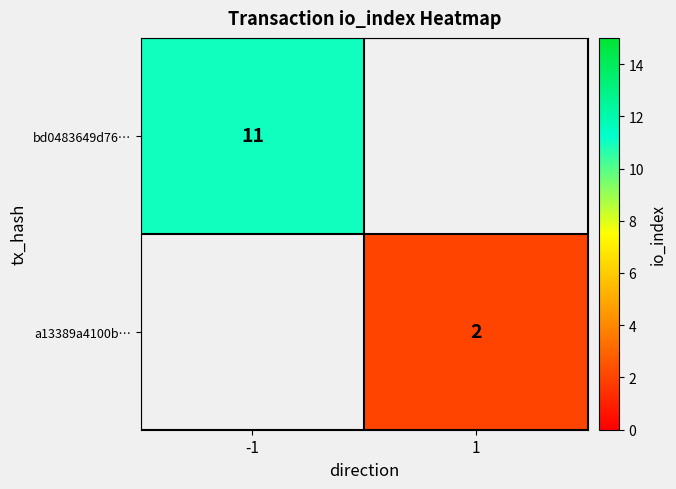

The value of bd0483649d76… at -1 is 11. True or false?

True